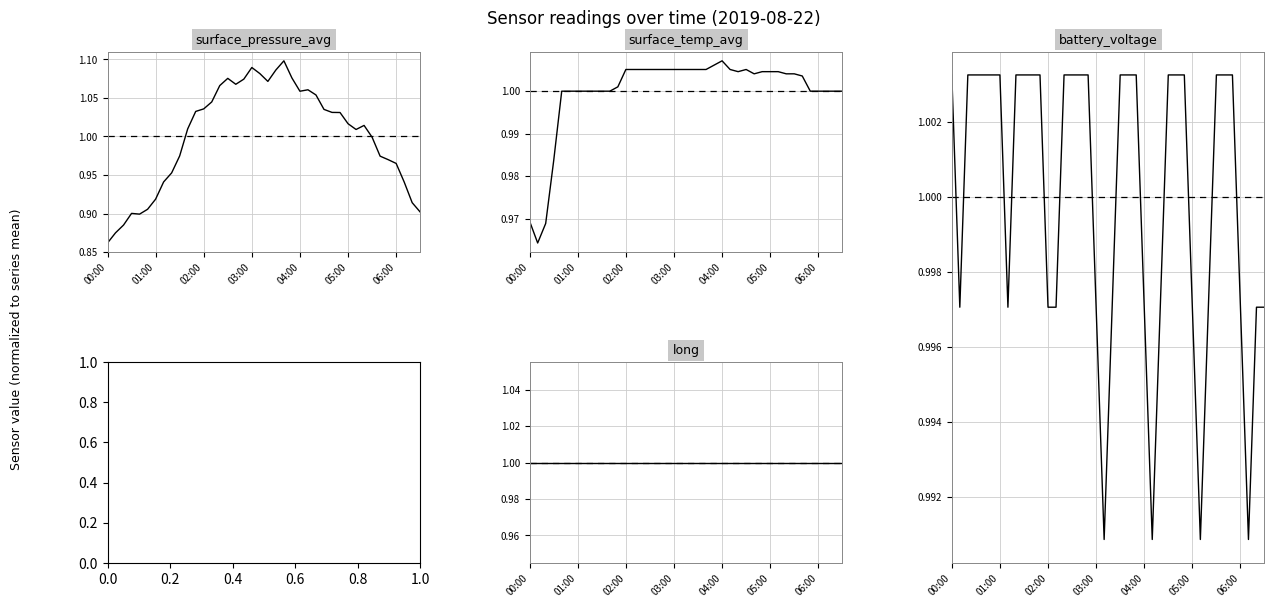

The value of surface_temp_avg at 21 is 0.5. True or false?

False